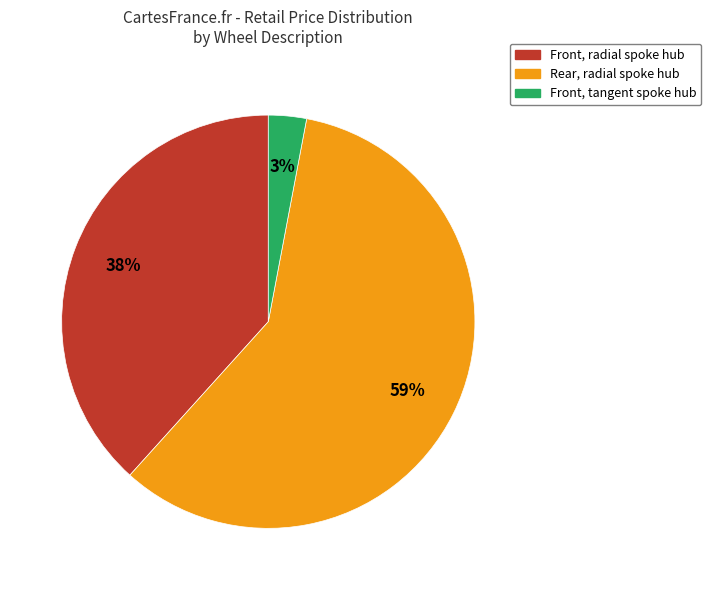

To the nearest percent, what portion does Front, radial spoke hub represent?

38%